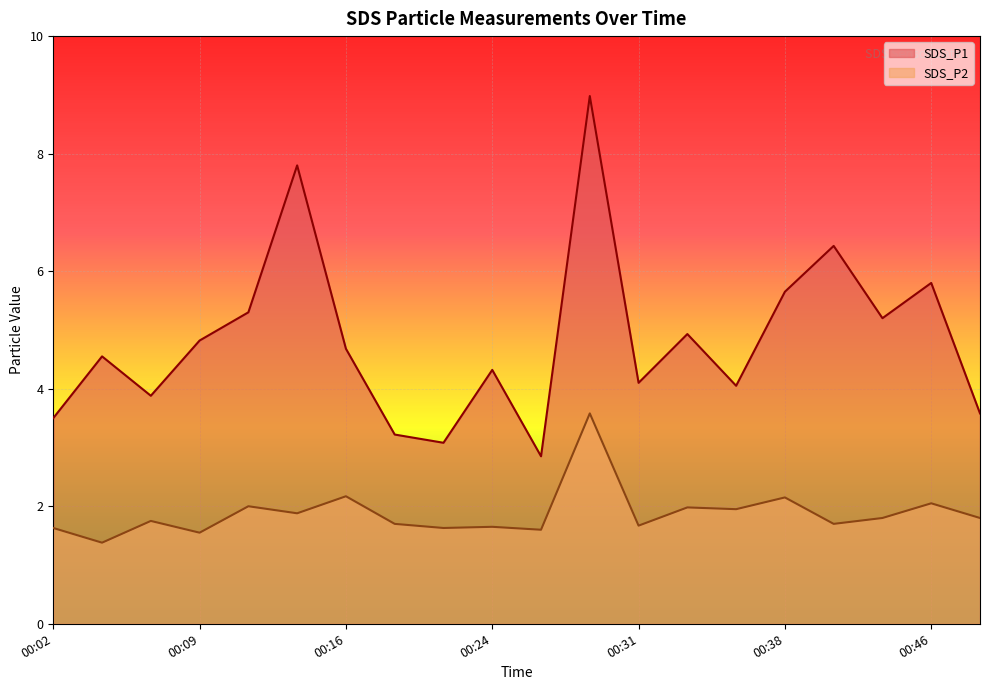

Which series changed the most between 00:02 and 00:14?

SDS_P1